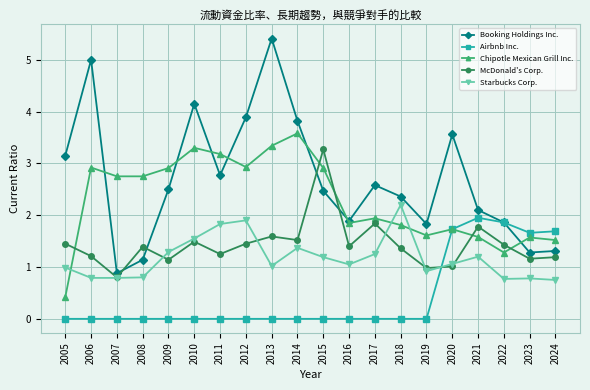

Where do Chipotle Mexican Grill Inc. and McDonald's Corp. first cross each other?

2005 and 2006